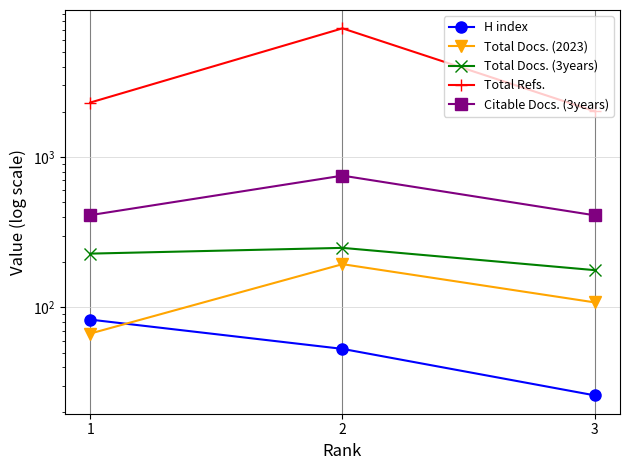

What are all the series names shown in the legend?

H index, Total Docs. (2023), Total Docs. (3years), Total Refs., Citable Docs. (3years)